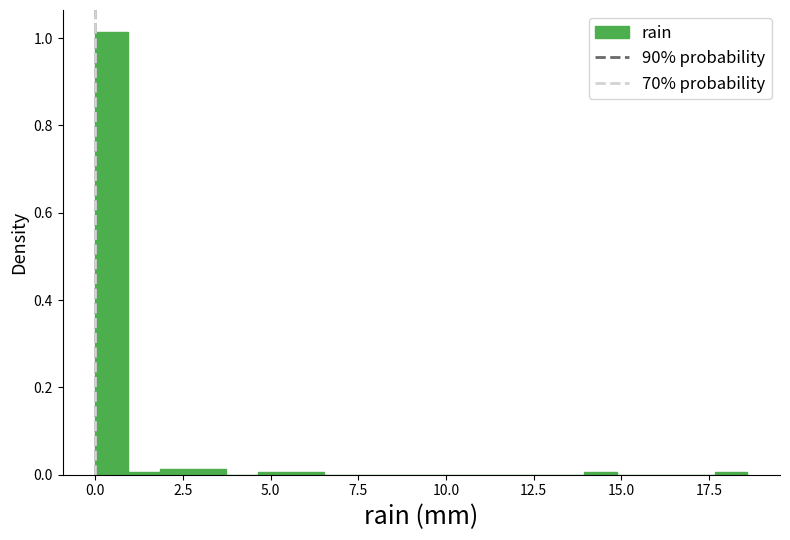

Read against the x-axis, roughly where is the centre of the tallest bar?

0.5